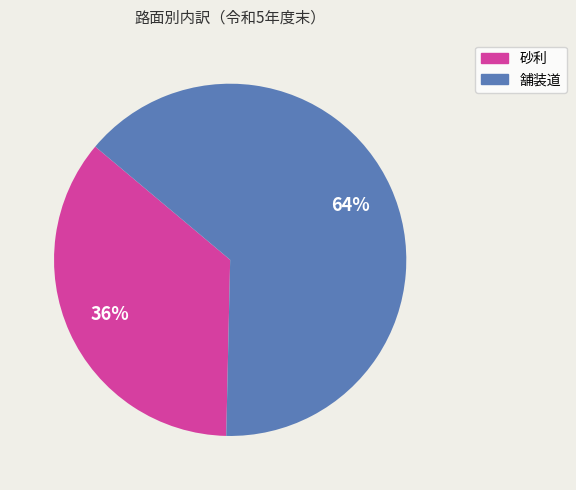

Rank the categories by value from highest to lowest.

舗装道, 砂利